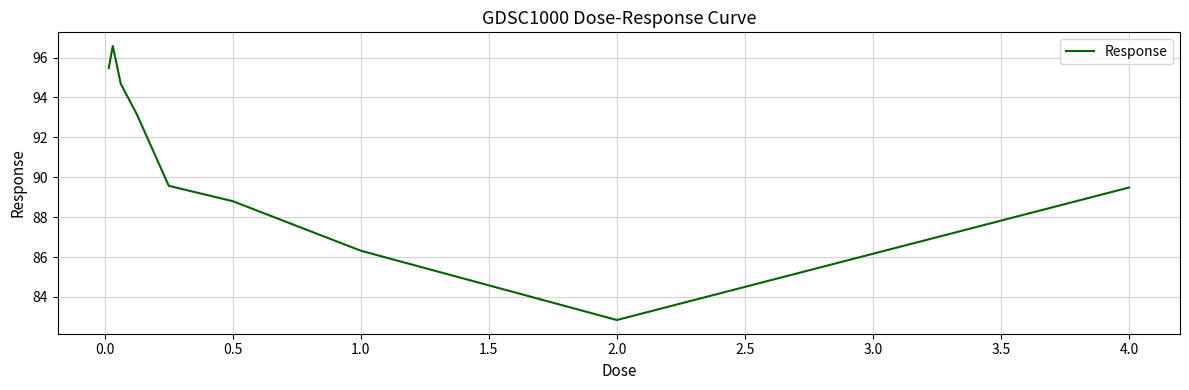

What is the difference between the maximum and minimum values?

13.7